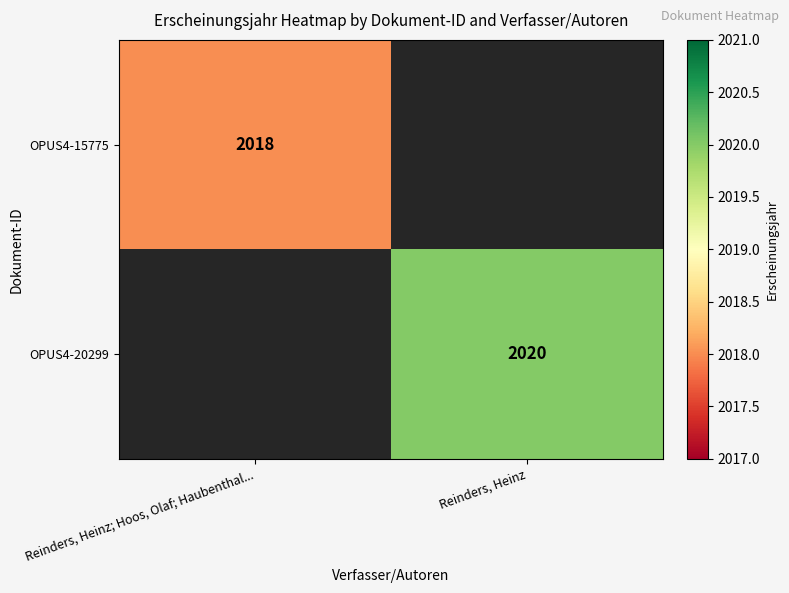

True or false: OPUS4-15775 has a value of 2018 at Reinders, Heinz; Hoos, Olaf; Haubenthal....

True